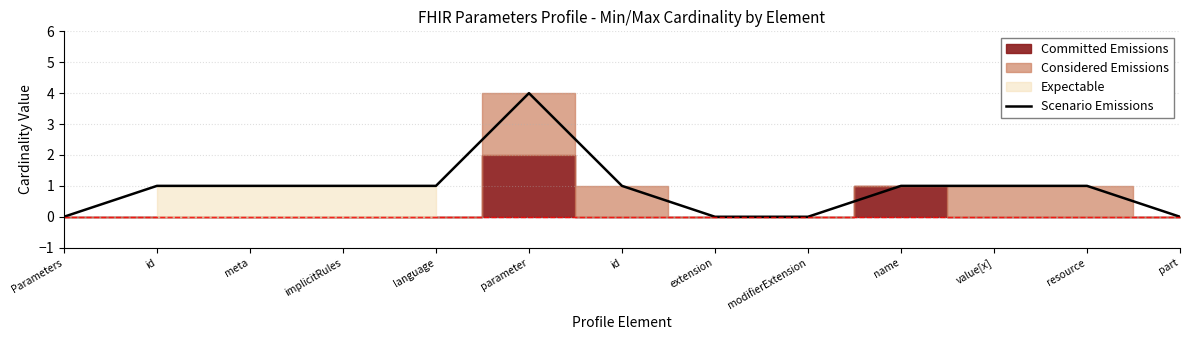

What is the value of the 7th point from the left?

1